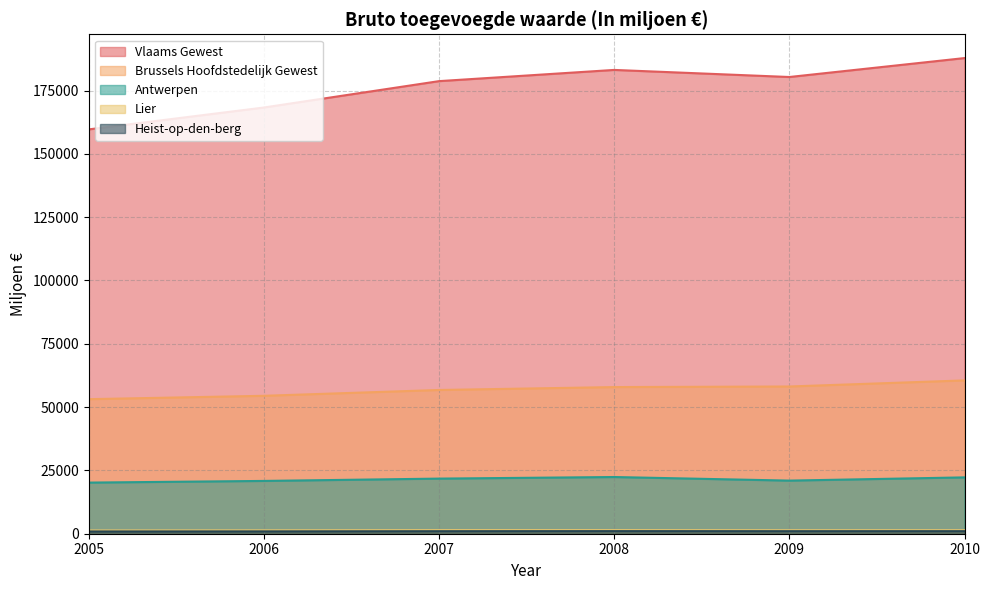

What is the difference between the second highest and second lowest values in the Brussels Hoofdstedelijk Gewest series?

3675.3